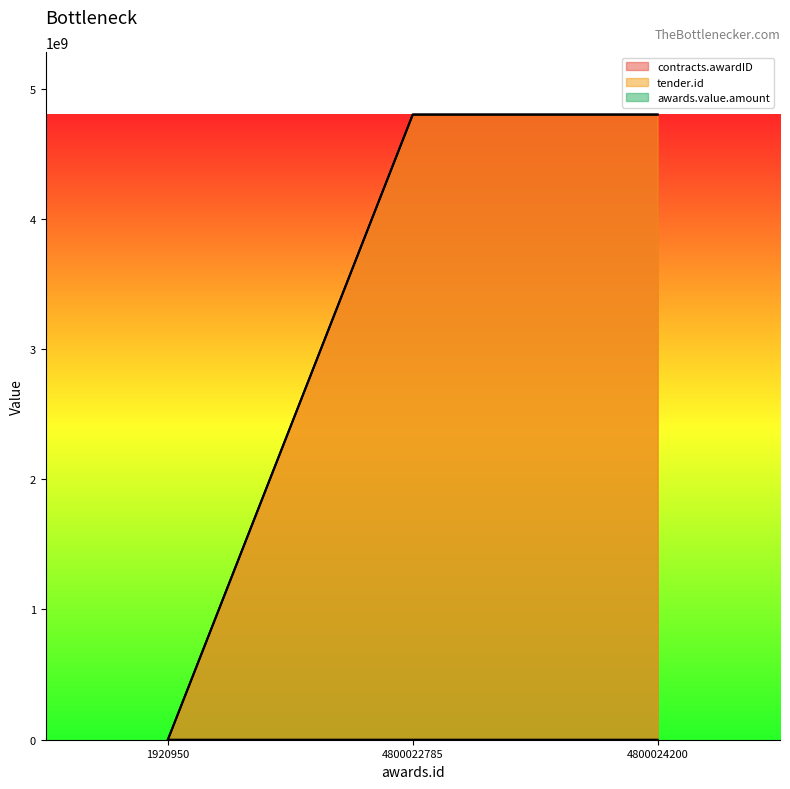

The value of contracts.awardID at 4800022785 is 1528568492. True or false?

False